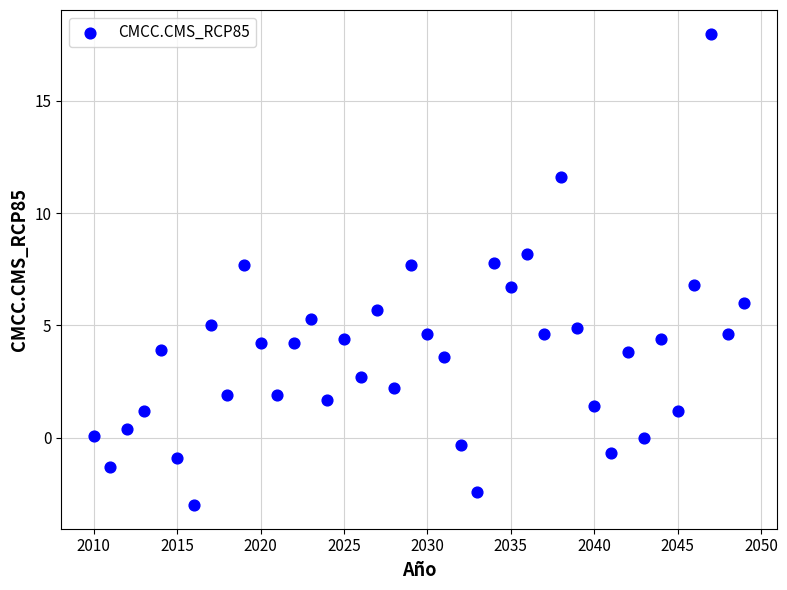

What is the range of Y values (max minus min)?

21.0